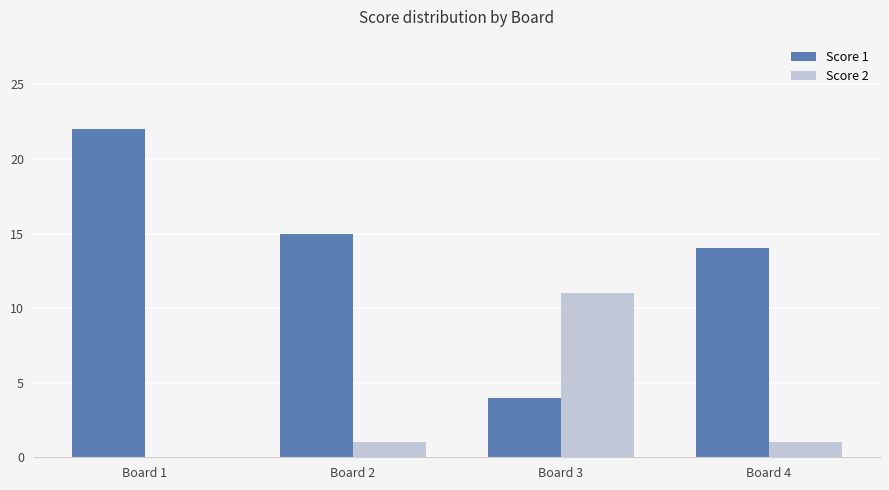

What value does the Score 1 series have at Board 3, to the nearest 5?

5